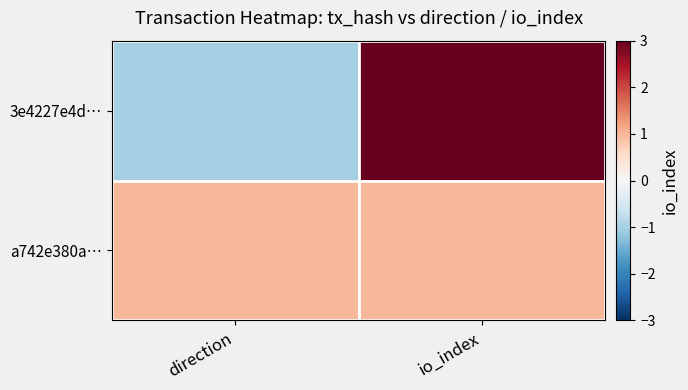

Rank the series at io_index from highest to lowest value.

3e4227e4d…, a742e380a…